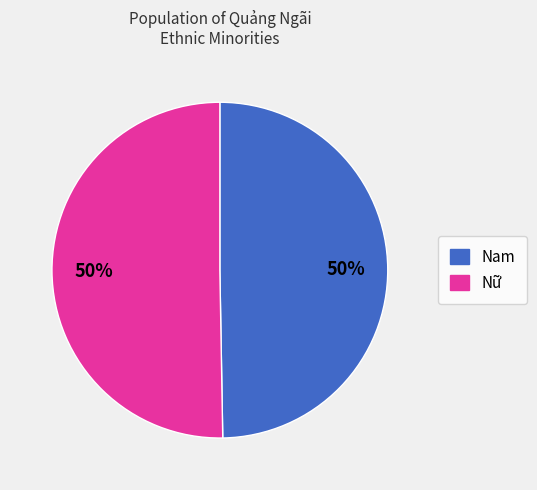

Approximately how many times larger is the value at Nữ compared to Nam?

1.0